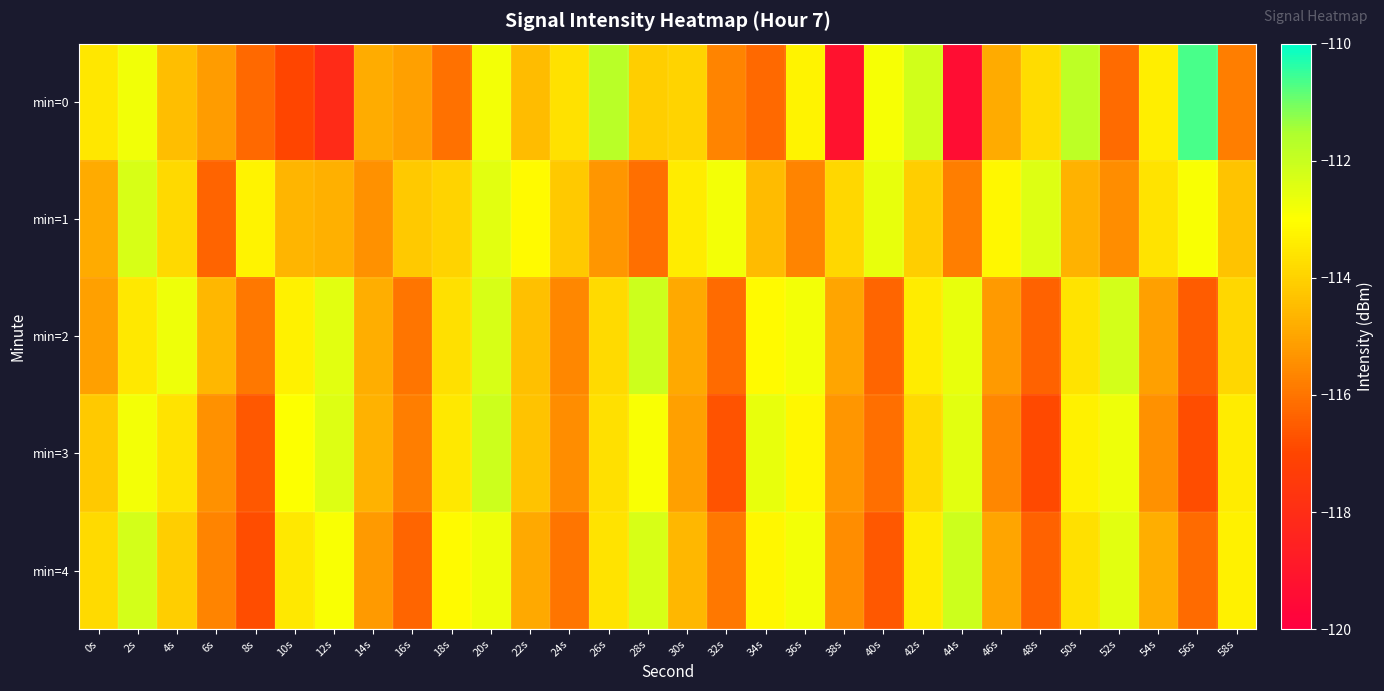

Between 32s and 52s, which series saw the biggest shift?

min=2